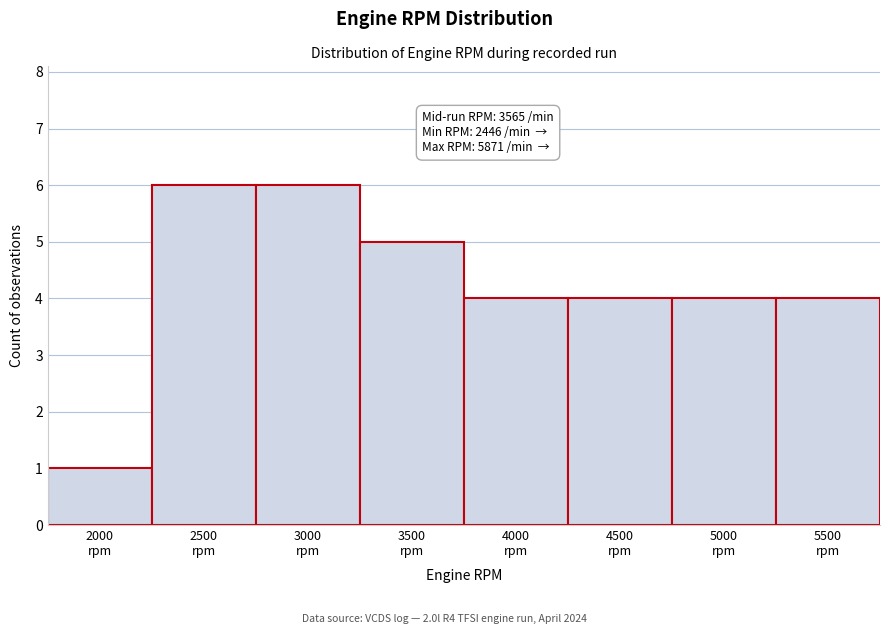

Reading left to right, extract all data points from this chart.

1	6	6	5	4	4	4	4